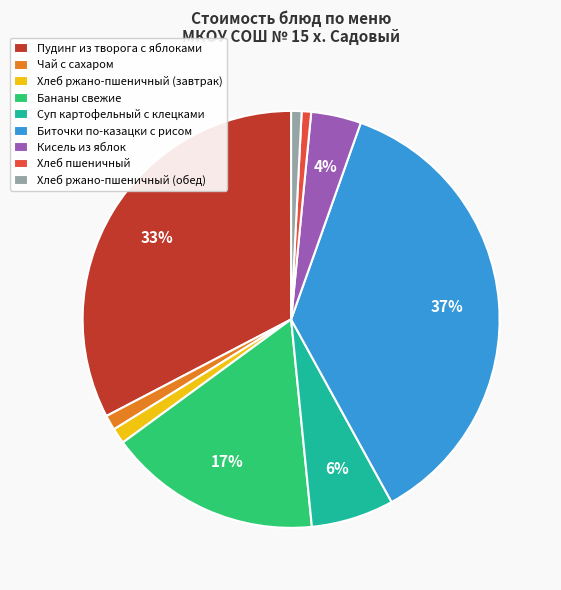

What percentage is the Бананы свежие slice, to the nearest percent?

17%